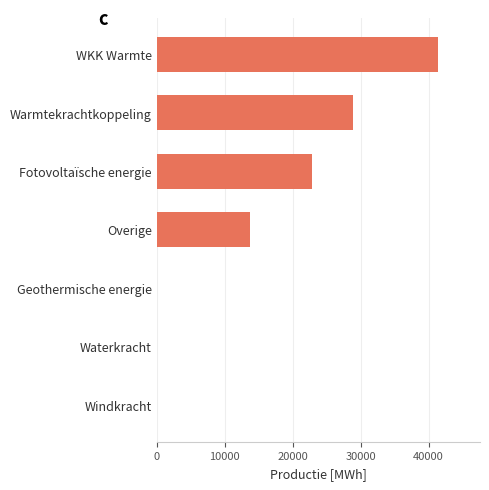

What value does the data have at Fotovoltaïsche energie?

22922.1